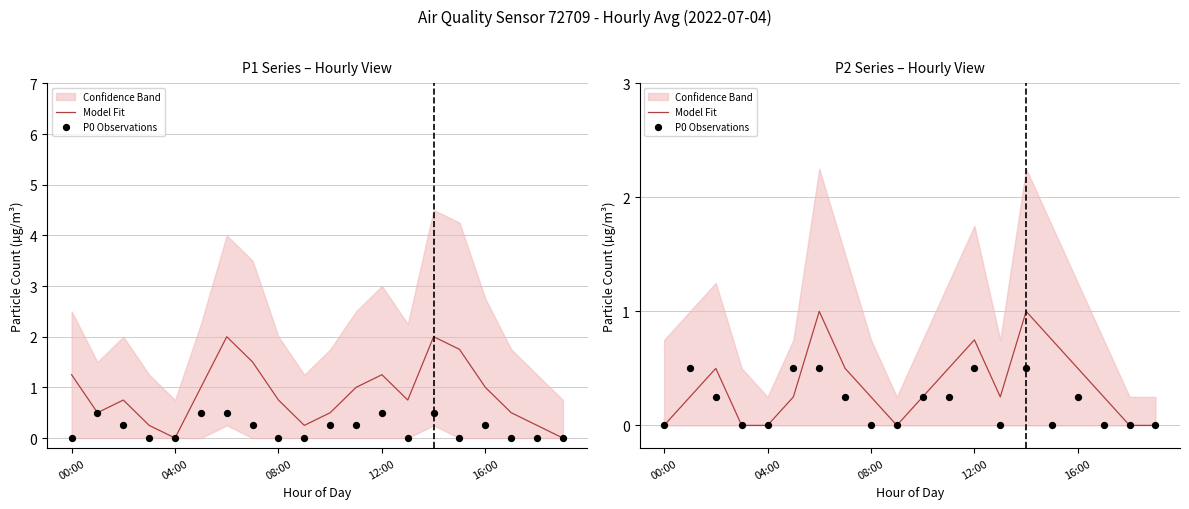

Which series reaches the minimum Y coordinate?

Model Fit